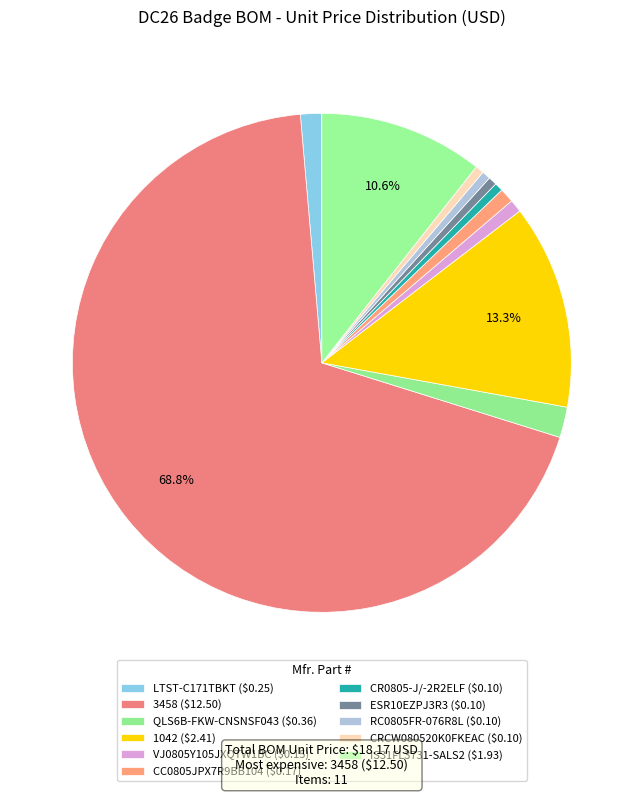

To the nearest percent, what is the combined percentage of CRCW080520K0FKEAC and 3458?

69%